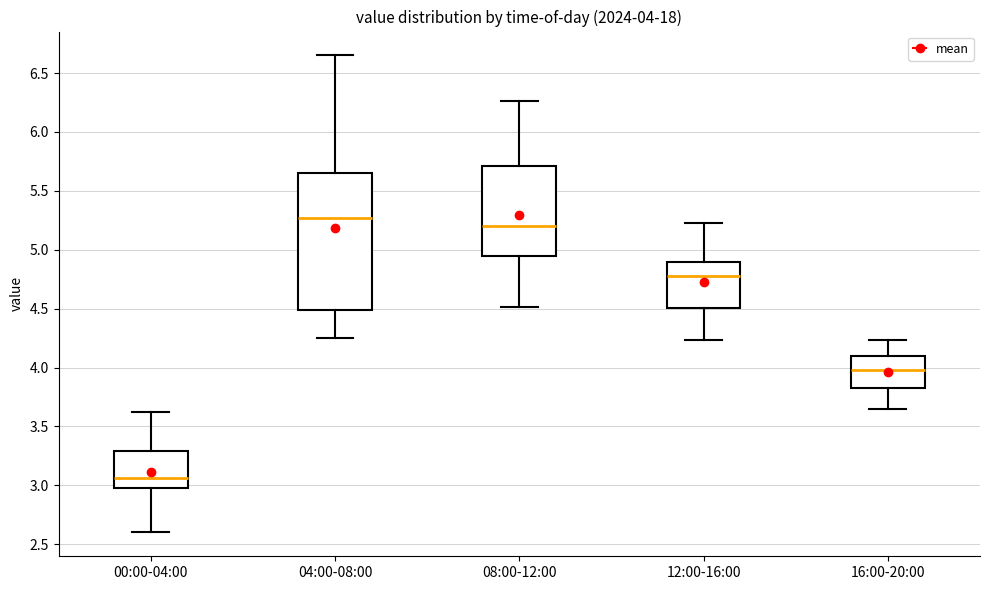

Comparing the boxes themselves (not the whiskers), which one is the tallest?

04:00-08:00